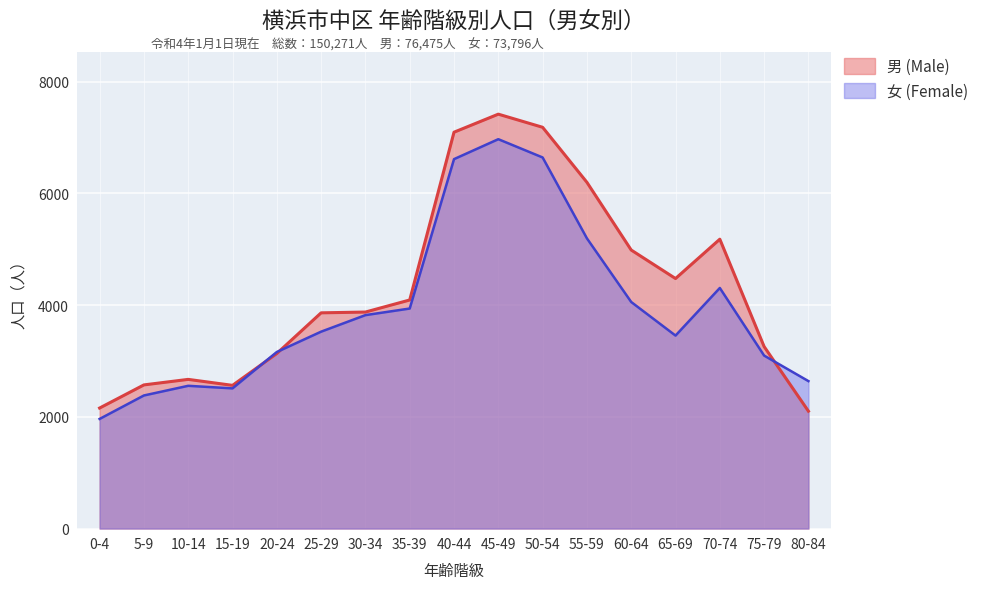

How many data points does each series have?

17